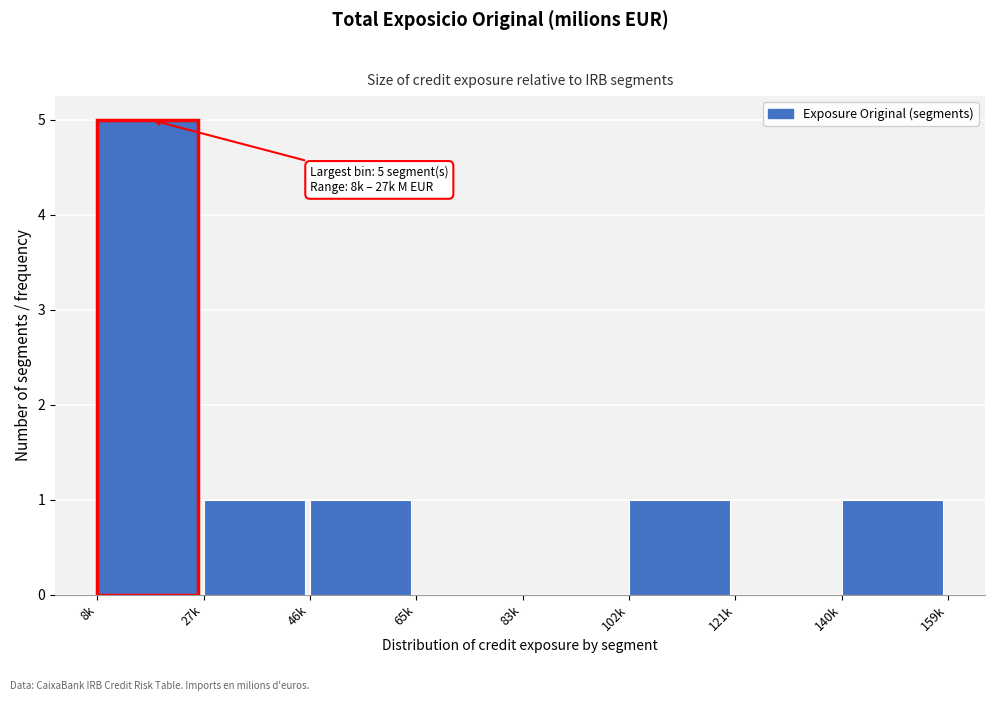

Reading left to right, what are all the values shown in this chart?

8k=5	27k=1	46k=1	65k=0	83k=0	102k=1	121k=0	140k=1